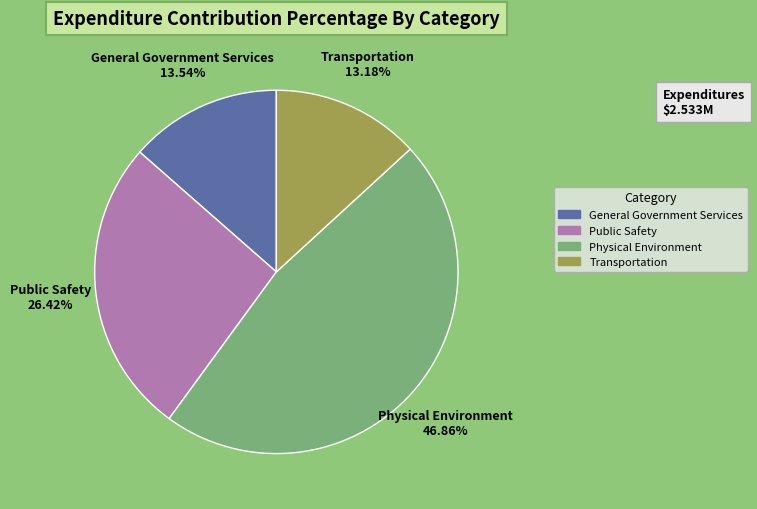

True or false: General Government Services accounts for 14% of the total.

True